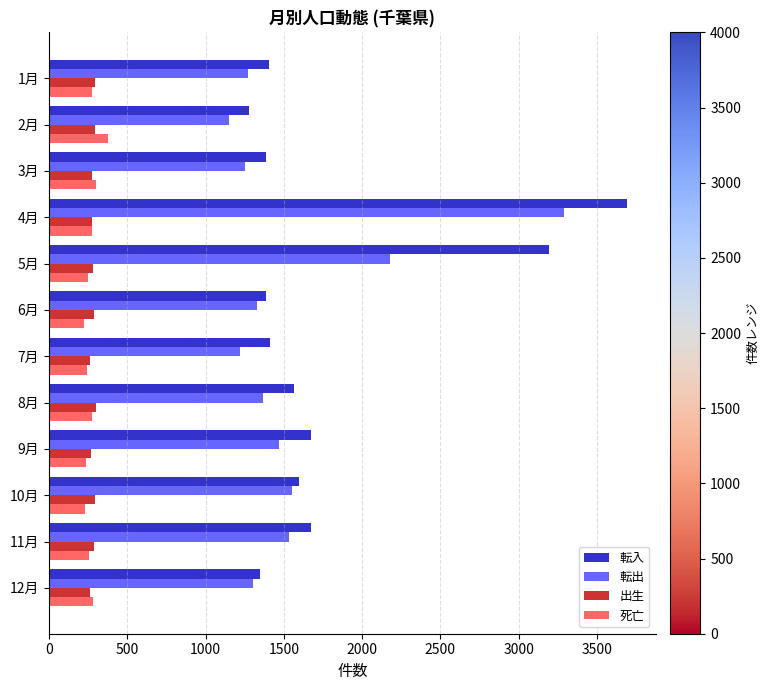

What is the spread (max minus min) of values at 12月?

1088